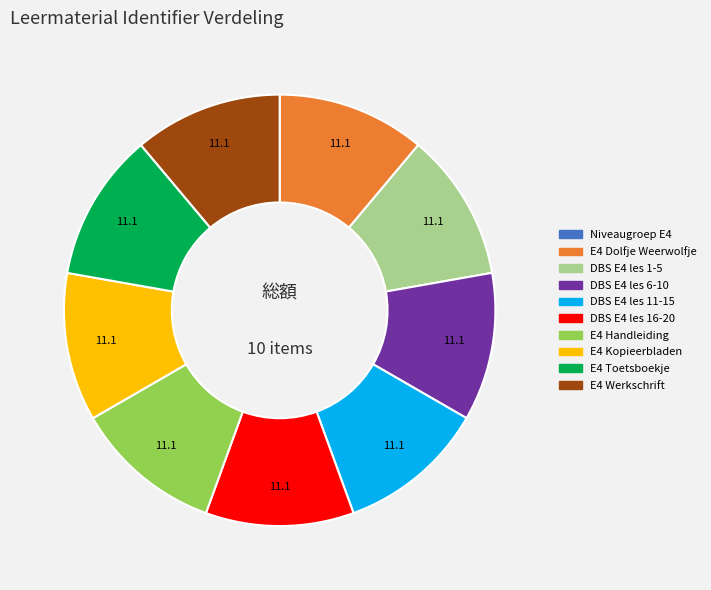

Is there a majority slice in this chart?

No